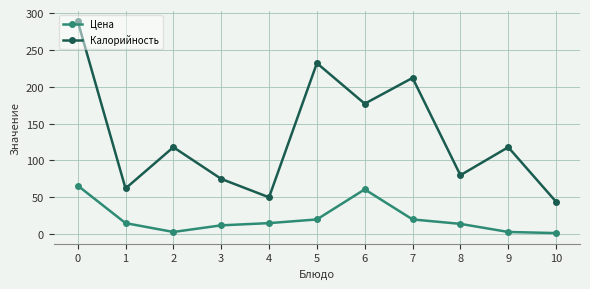

At 5, list the series in order from smallest to largest.

Цена, Калорийность